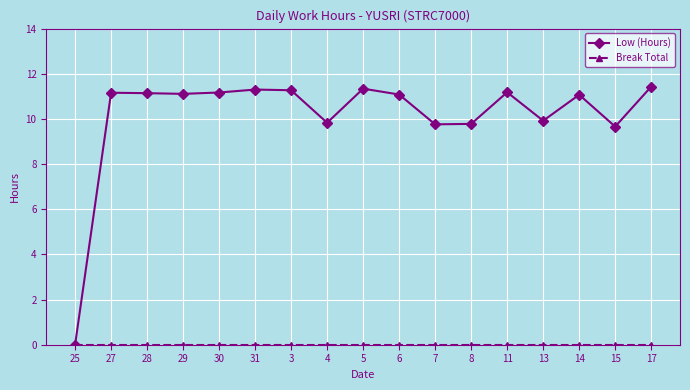

Where does the Low (Hours) series first go above 11?

27